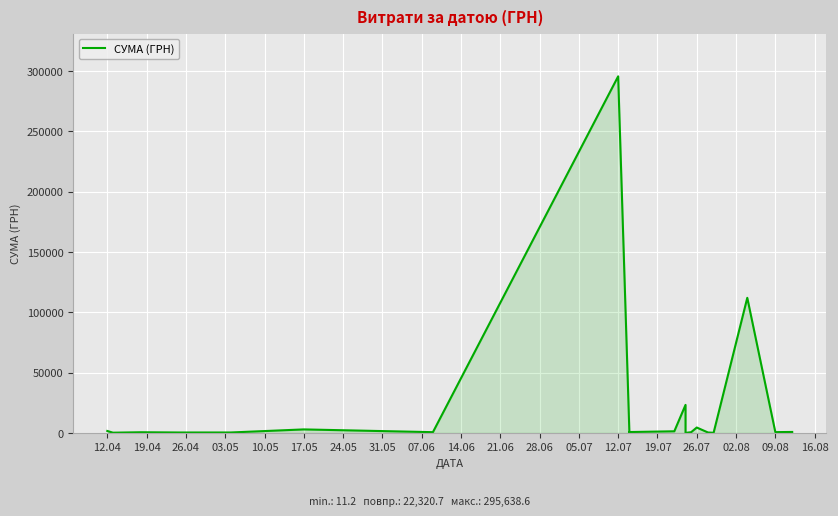

What position from the left is 26.07?

16